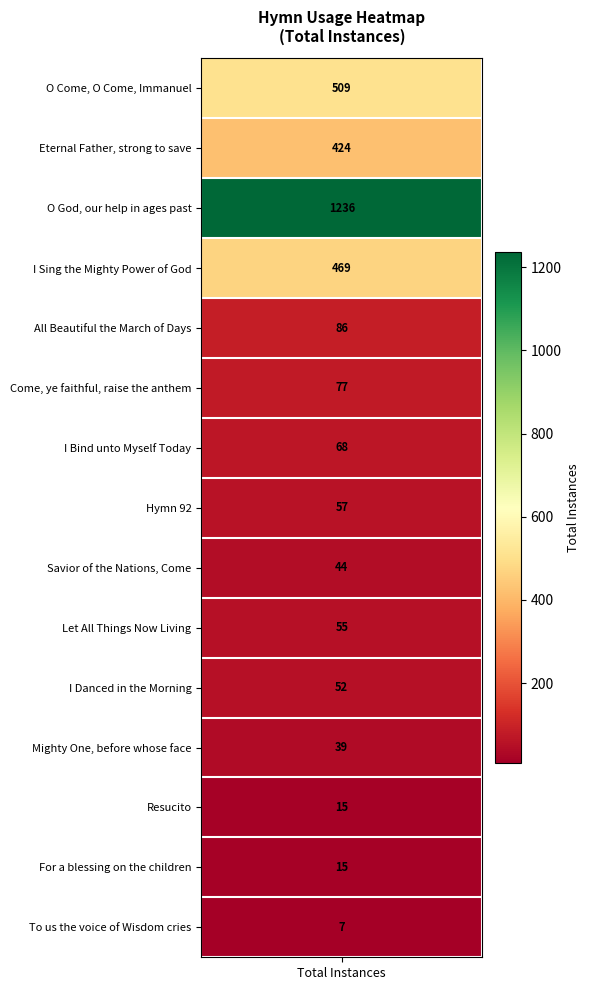

What is the smallest value displayed?

7